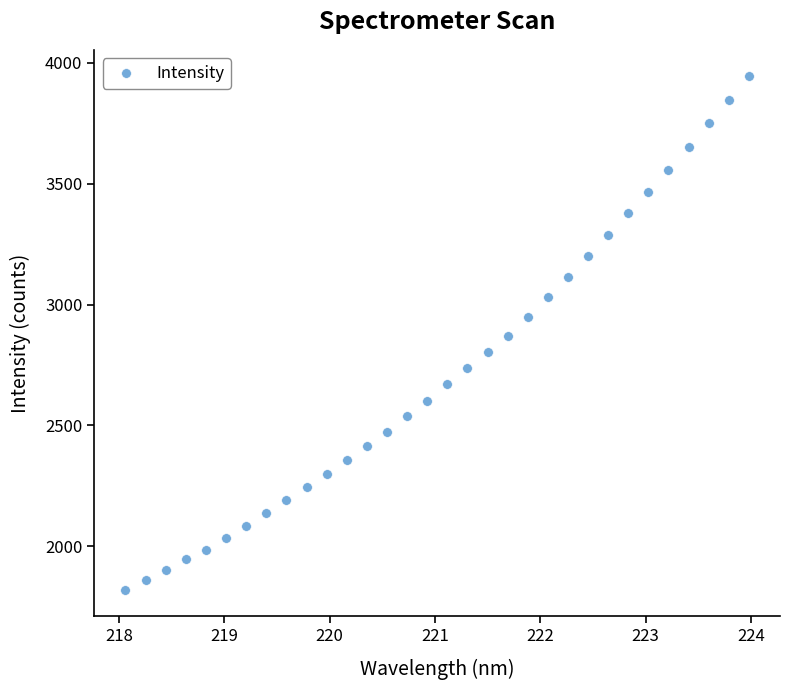

What is the range of Y values (max minus min)?

2129.1